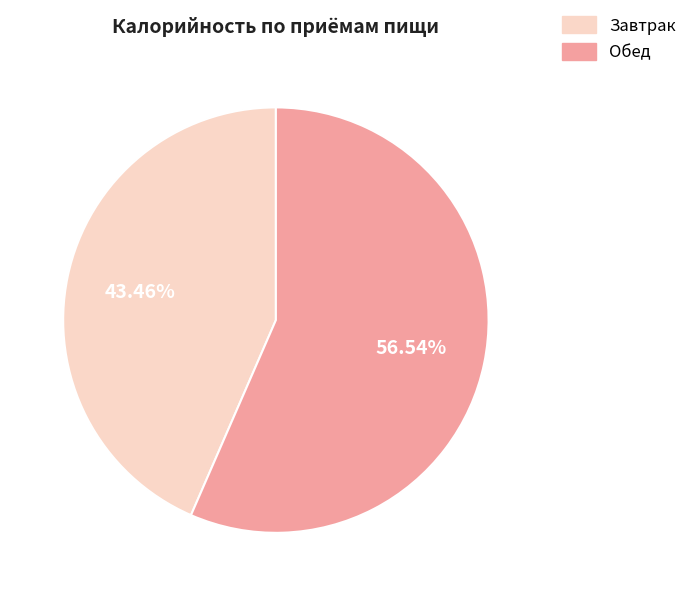

Is there any slice that represents more than half of the pie?

Yes